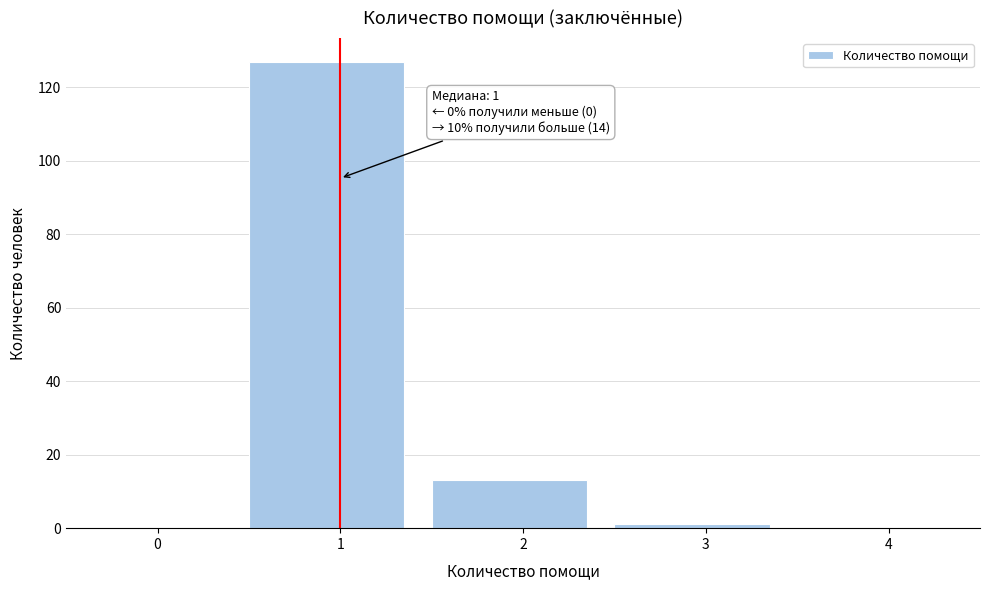

Reading left to right, extract all data points from this chart.

0=0	1=127	2=13	3=1	4=0